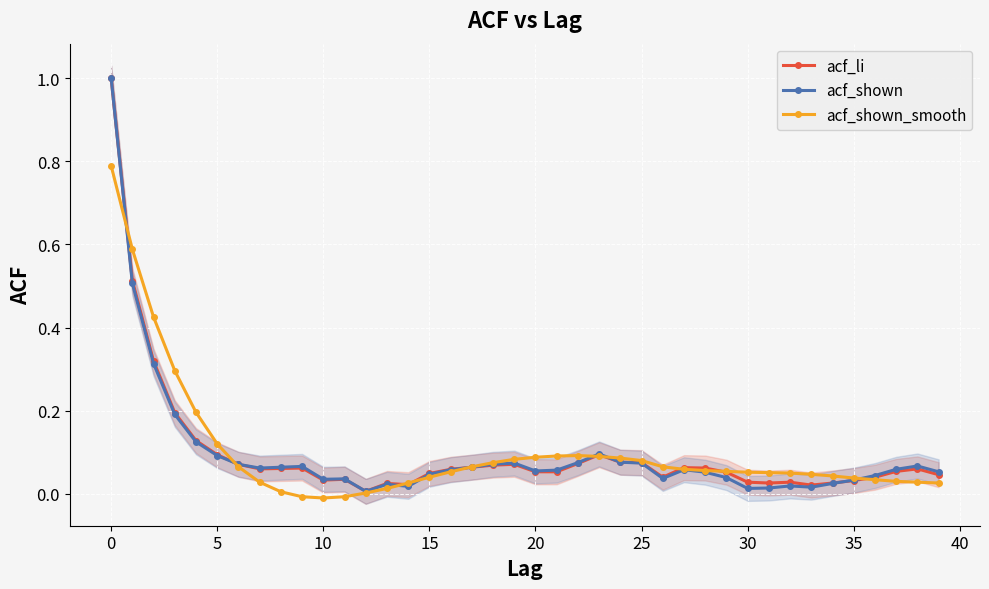

Where do acf_li and acf_shown first cross each other?

34 and 35